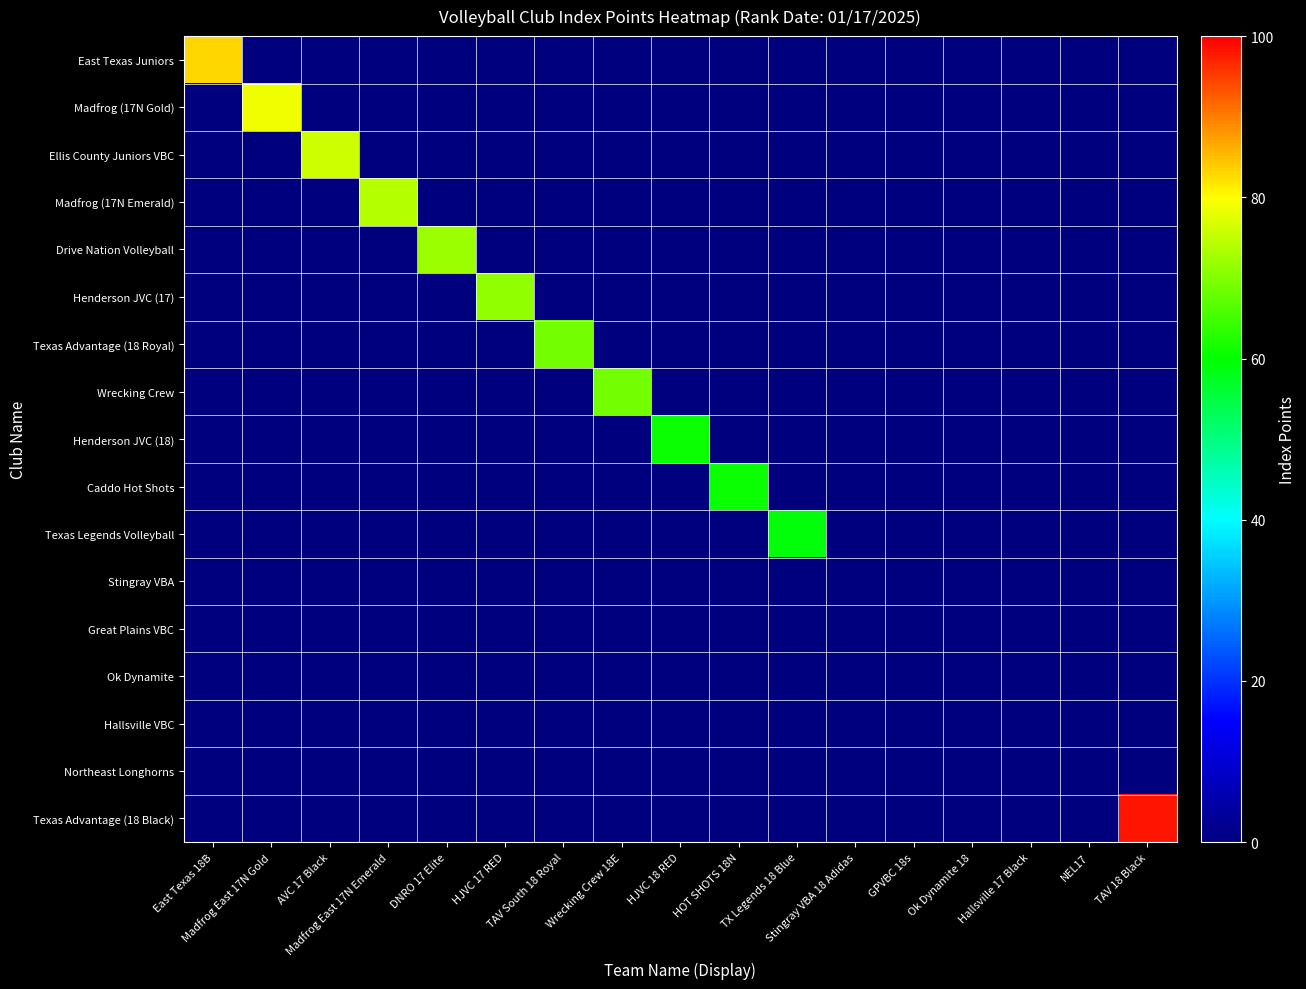

Which category has the lowest value across all series?

Madfrog East 17N Gold